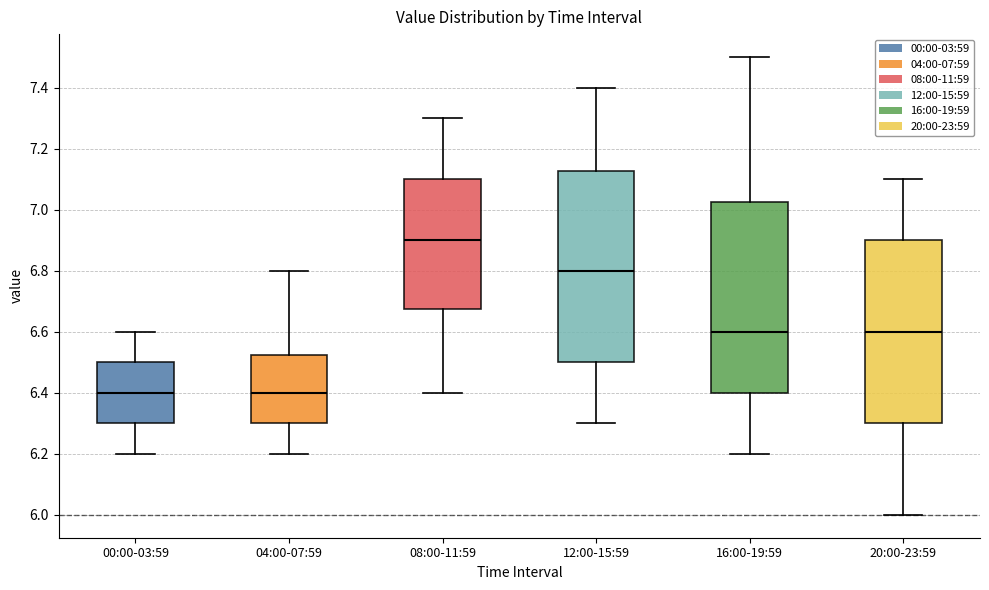

Reading left to right, transcribe this box plot: for each box, give where its median line is, the range the box spans, and where its two whiskers end, as read against the y-axis. The values are not printed on the chart, so give them approximately, as read against the axis.

00:00-03:59: median 6.40, box 6.30 to 6.50, whiskers 6.20 to 6.60
04:00-07:59: median 6.40, box 6.30 to 6.52, whiskers 6.20 to 6.80
08:00-11:59: median 6.90, box 6.68 to 7.10, whiskers 6.40 to 7.30
12:00-15:59: median 6.80, box 6.50 to 7.12, whiskers 6.30 to 7.40
16:00-19:59: median 6.60, box 6.40 to 7.02, whiskers 6.20 to 7.50
20:00-23:59: median 6.60, box 6.30 to 6.90, whiskers 6.00 to 7.10